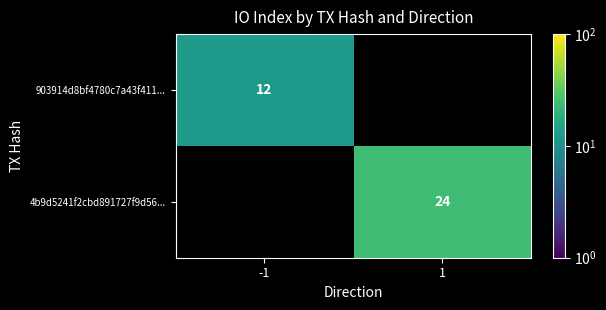

Is it true that 903914d8bf4780c7a43f411... equals 12 at -1?

True